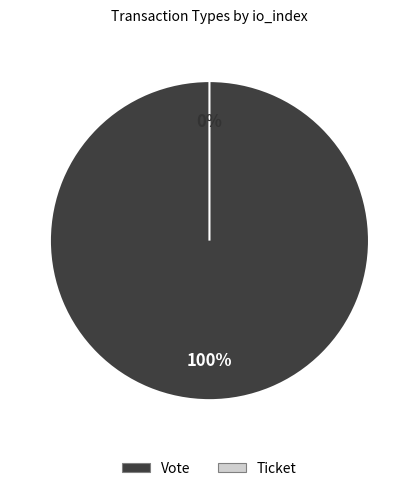

Count the number of slices in the pie.

2